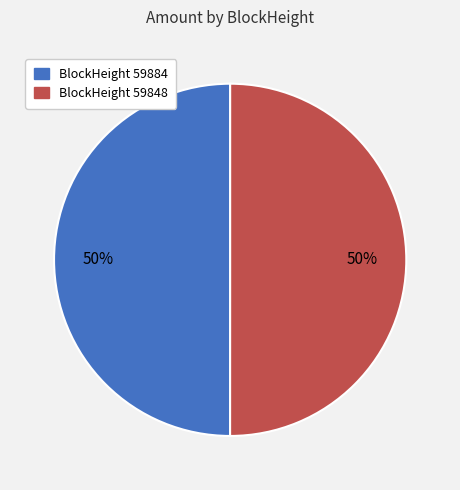

To the nearest percent, what is the average slice percentage?

50%